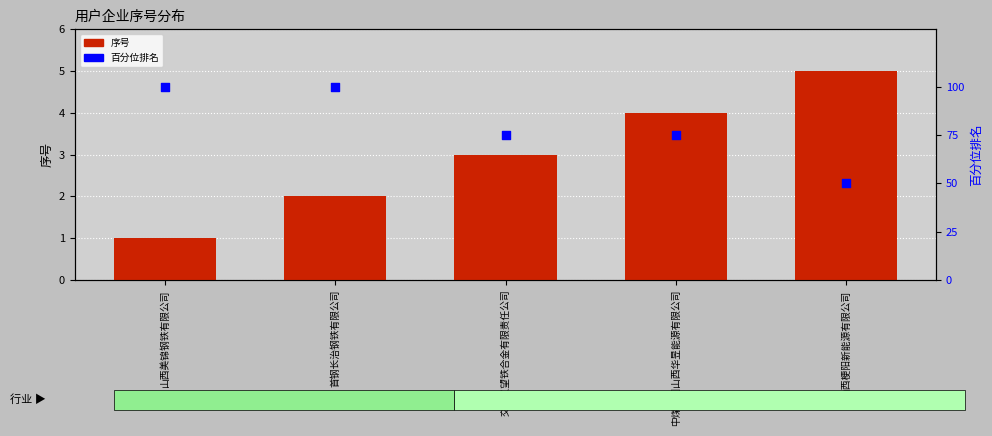

What are all the series names shown in the legend?

序号, 百分位排名